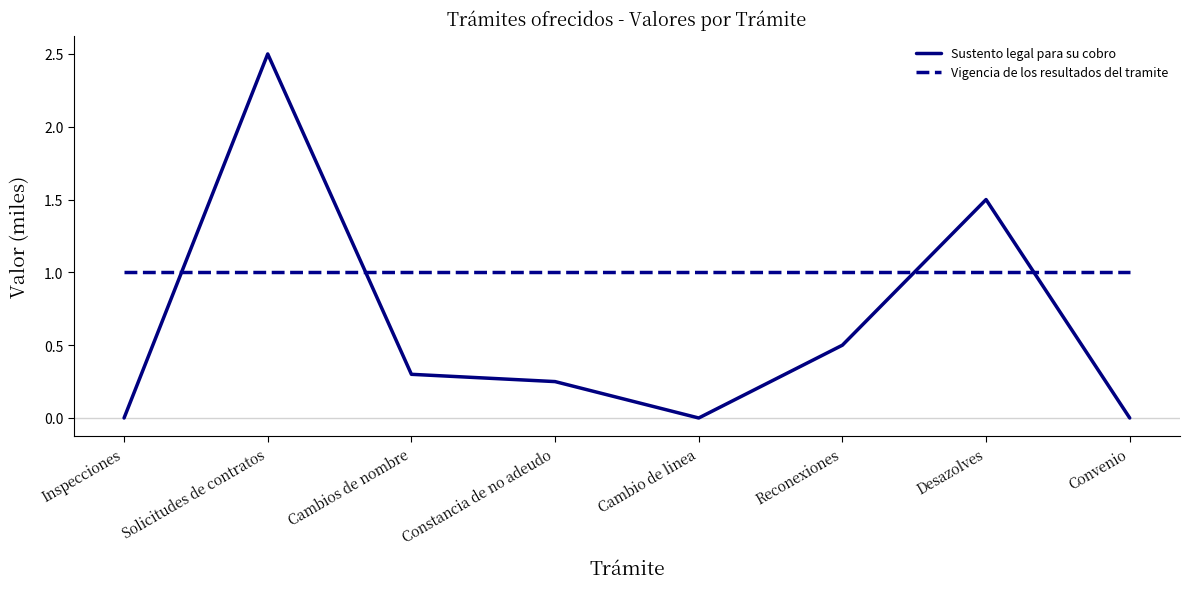

True or false: Sustento legal para su cobro and Vigencia de los resultados del tramite cross at least once.

True